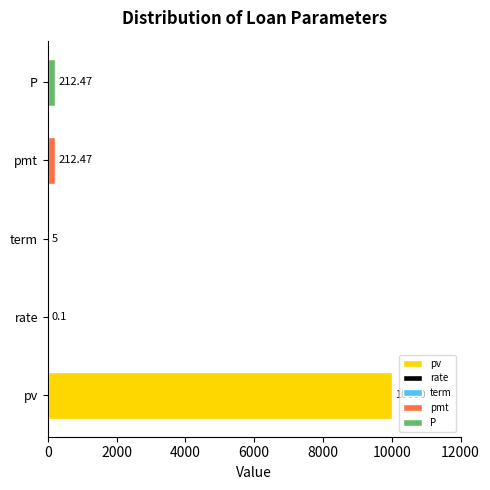

What is the sum of all values?

10430.0